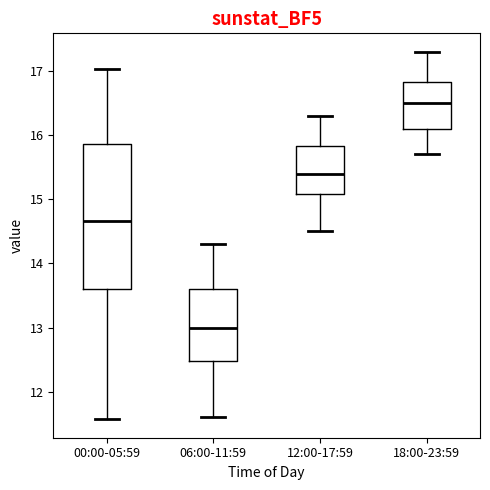

Which box is the tallest, from its lower edge to its upper edge?

00:00-05:59